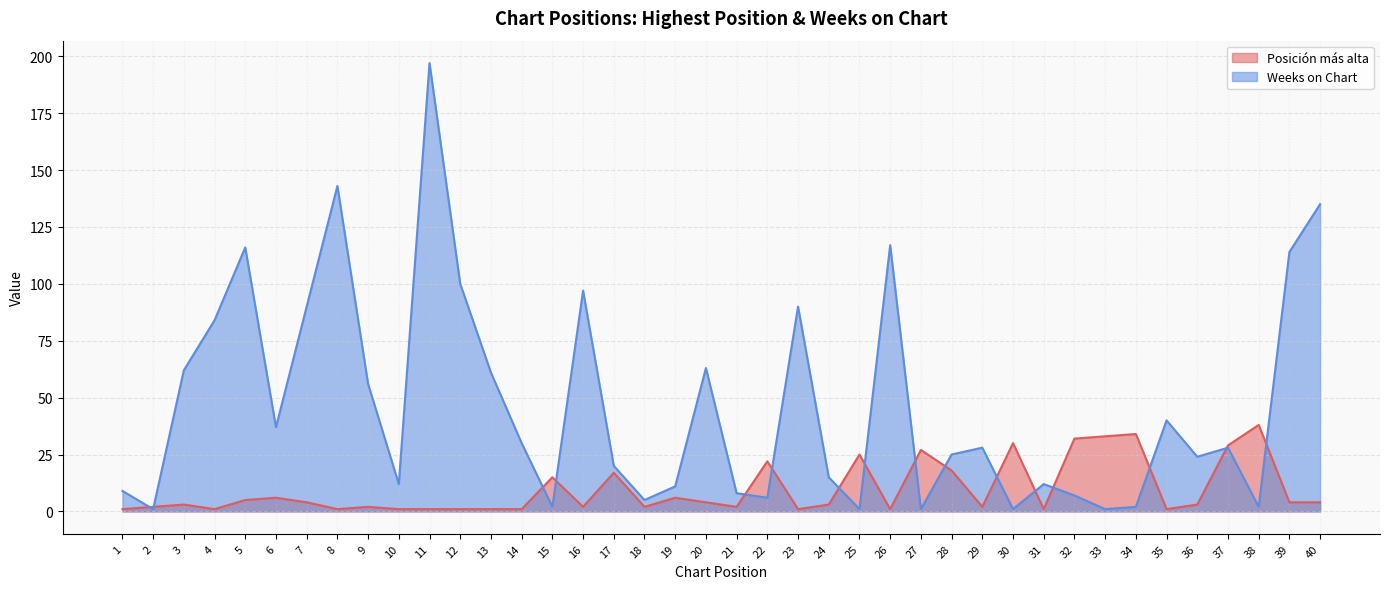

At how many categories does at least one series exceed 182?

1